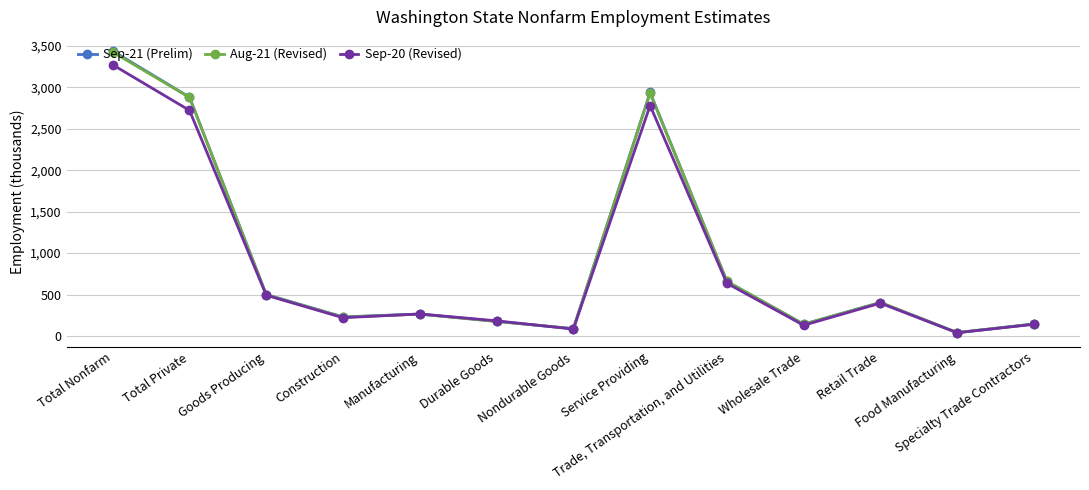

Where does the Aug-21 (Revised) series first go above 263?

Total Nonfarm